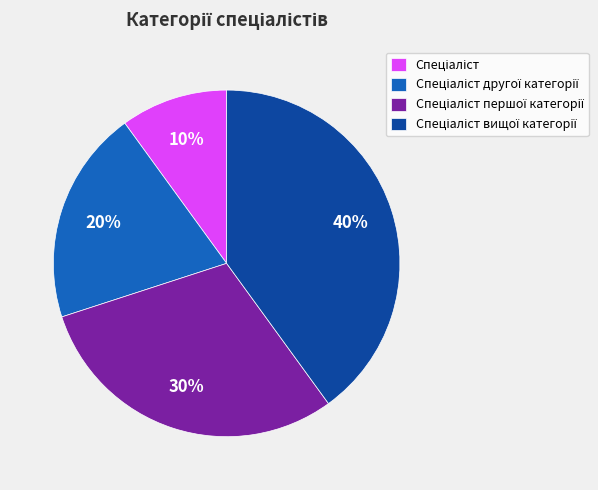

How many slices are in this pie chart?

4